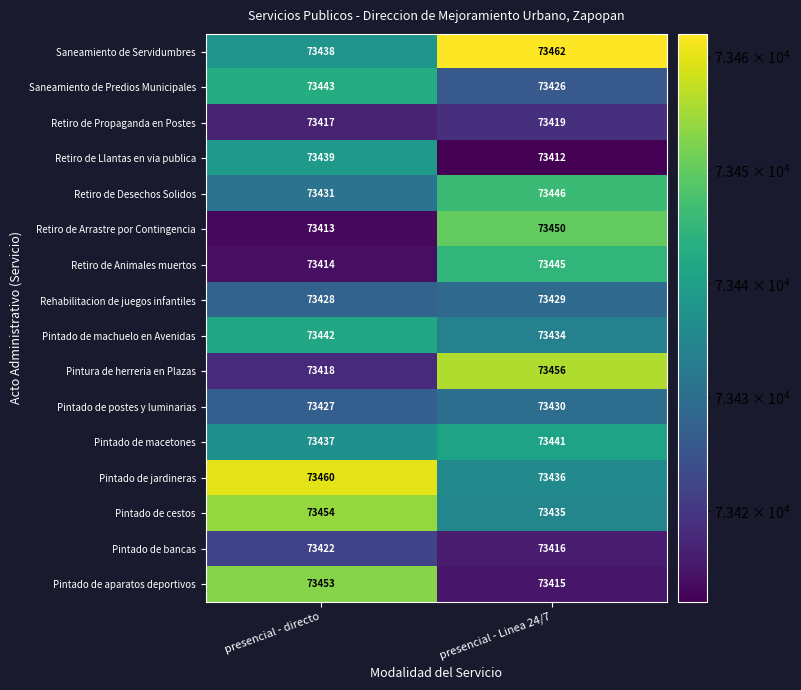

Count the number of data series in this chart.

16